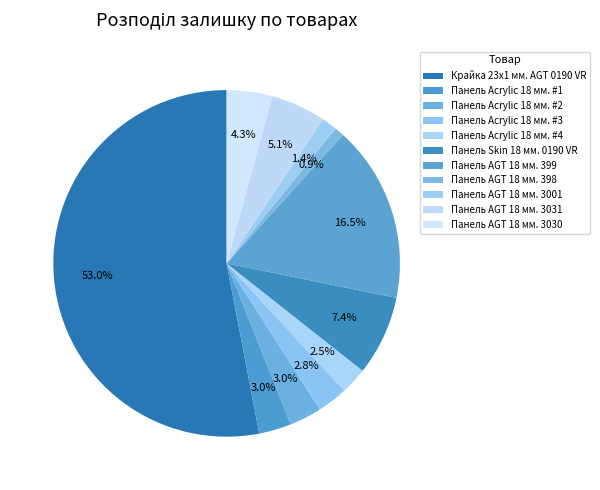

The Панель AGT 18 мм. 3031 slice represents 1% of the pie. True or false?

False